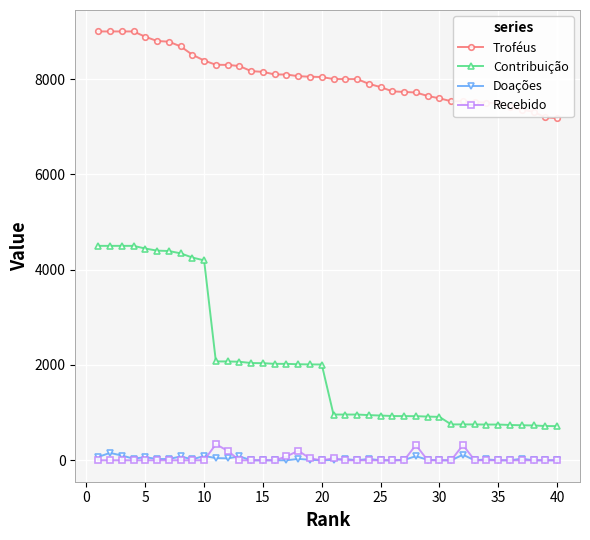

What is the maximum value shown in the chart?

9000